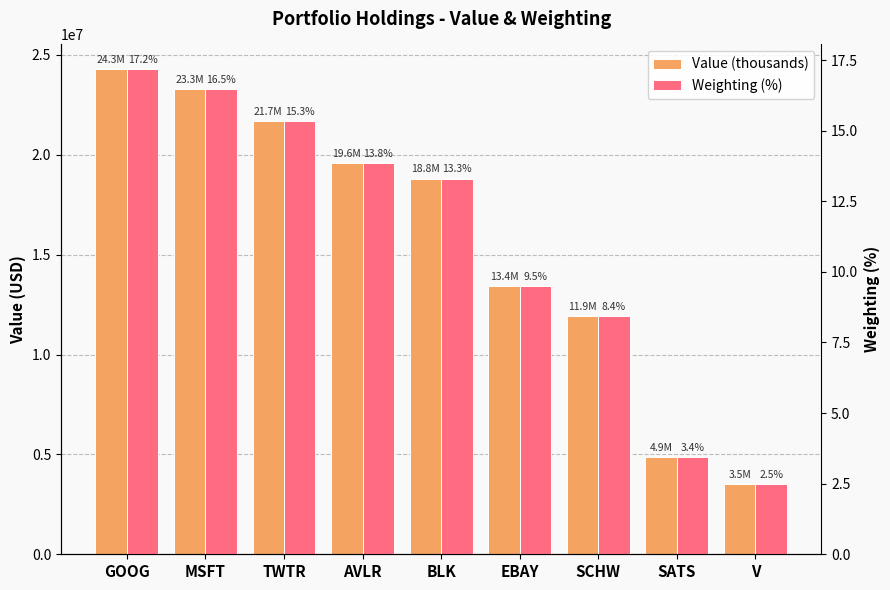

Where is Value (thousands) nearest to the value 13909000?

EBAY